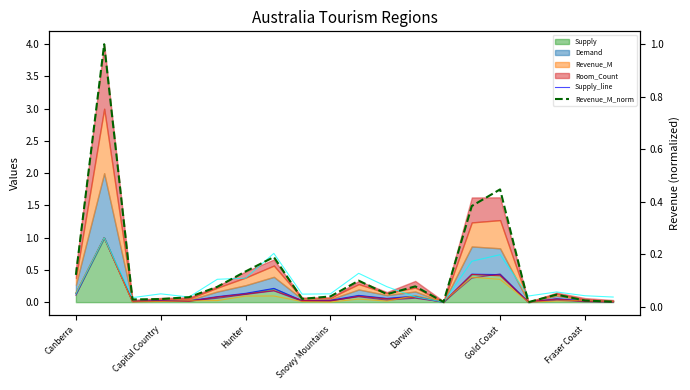

Where is the first local minimum for Census_line?

Hunter